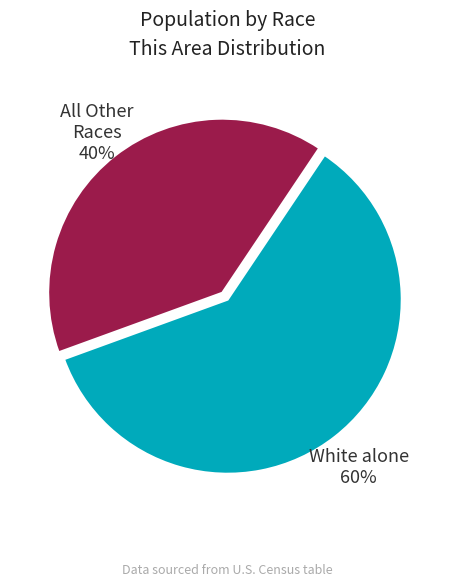

What is the majority slice?

White alone